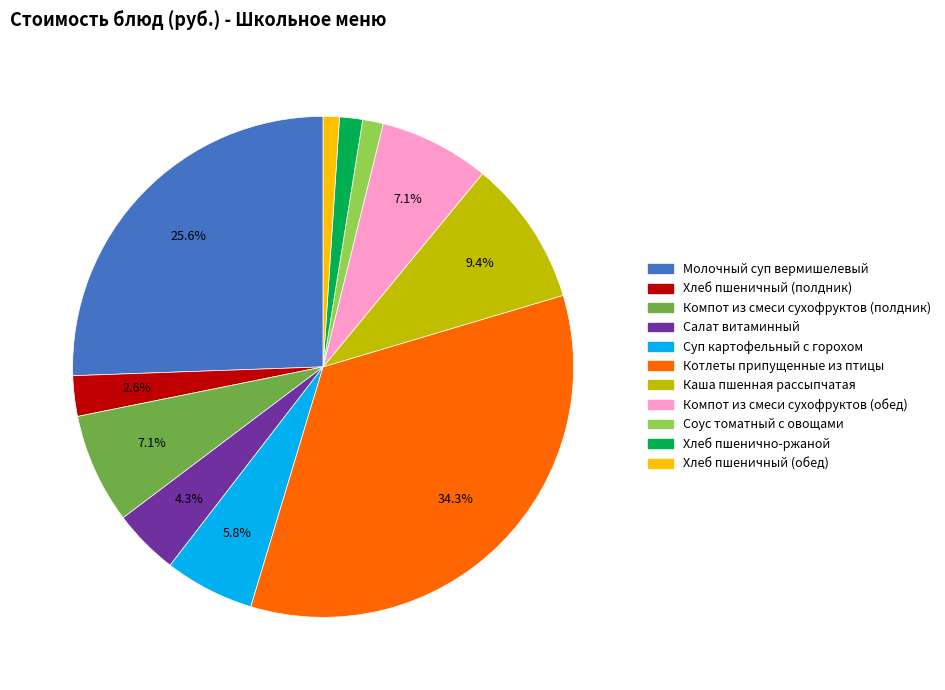

To the nearest percent, what is the difference between the Суп картофельный с горохом and Компот из смеси сухофруктов (обед) slice percentages?

1%